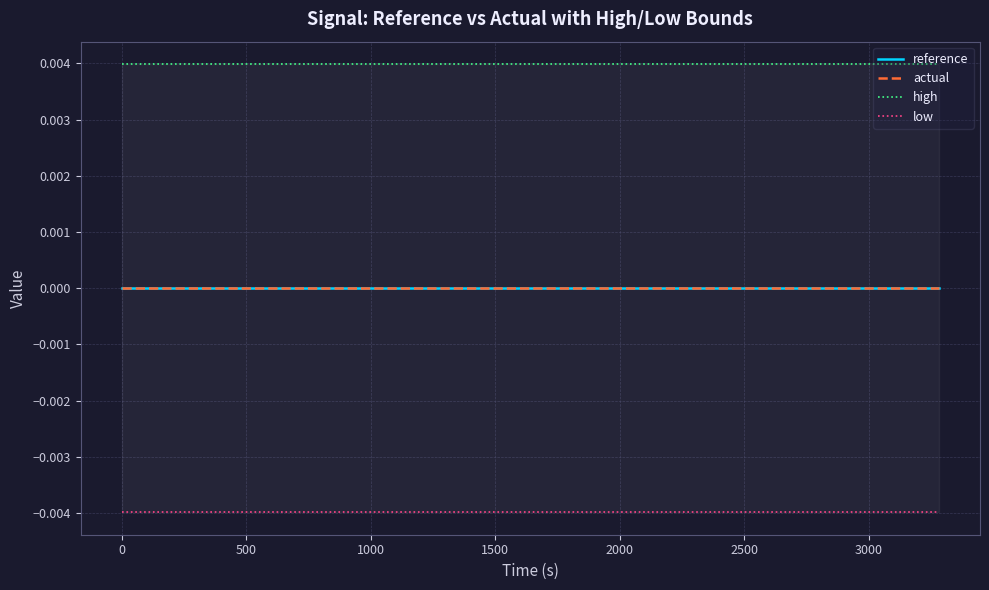

Which series has the largest total across all categories?

high